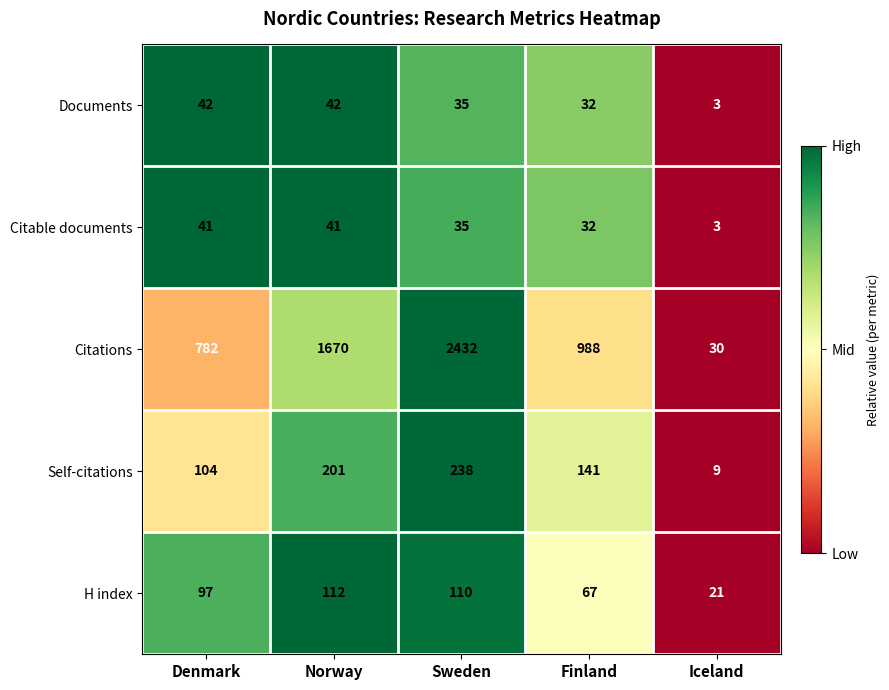

At how many categories does at least one series exceed 425?

4